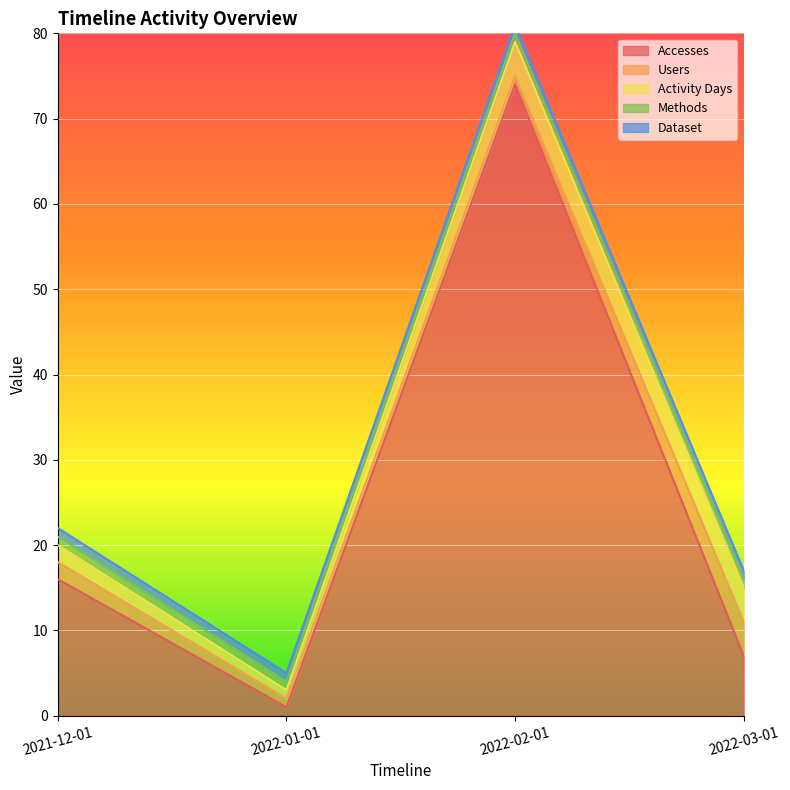

Does the chart display data point markers on the line(s)?

No